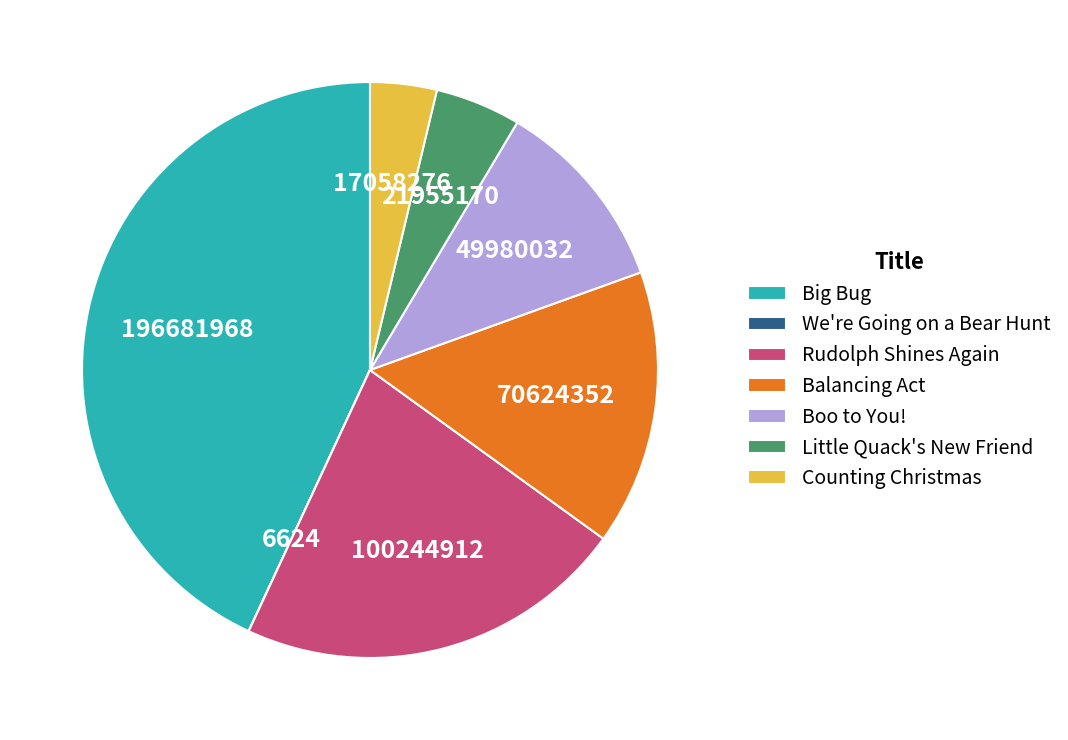

Is there any slice that represents more than half of the pie?

No